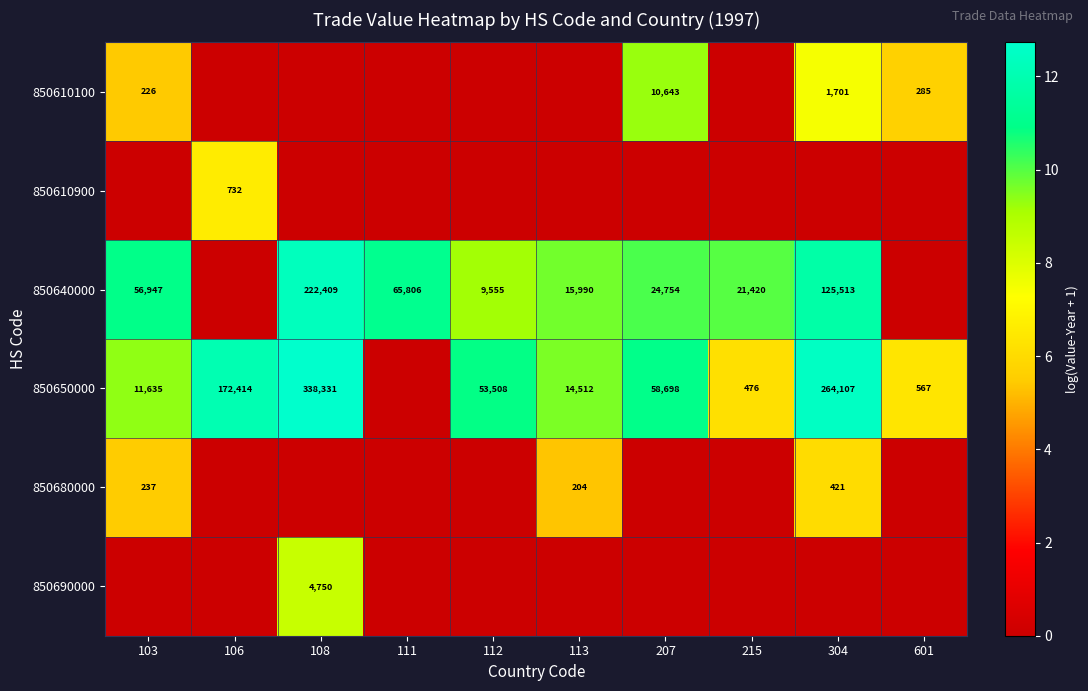

True or false: 850640000 has a value of 14223 at 215.

False